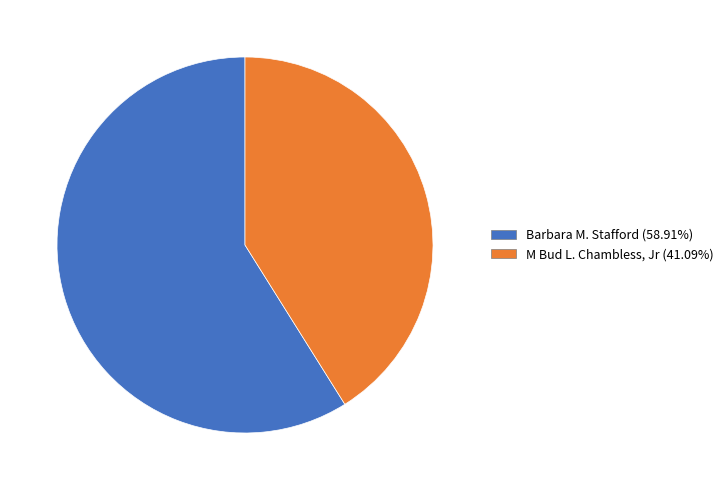

Does any single category account for the majority?

Yes